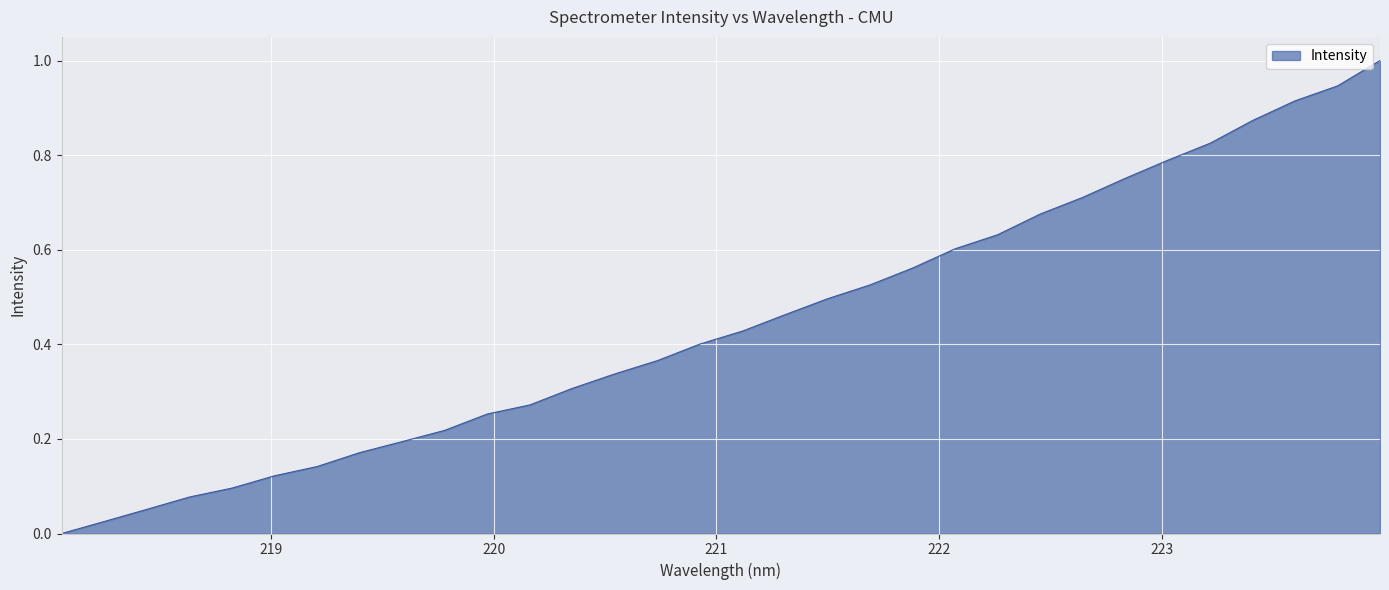

What is the maximum value shown in the chart?

1.0